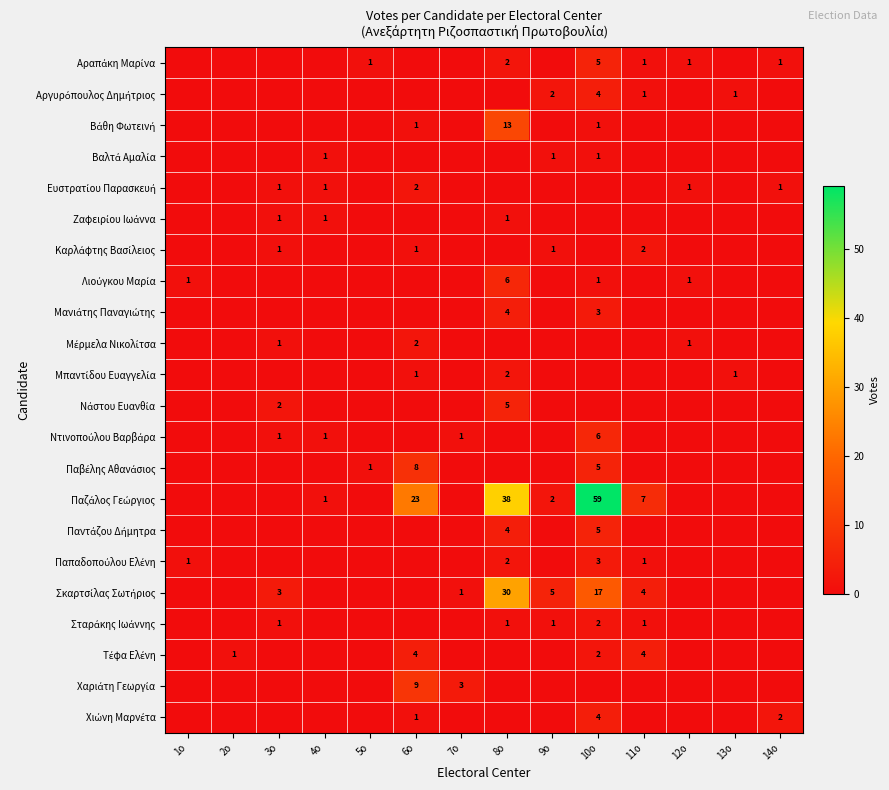

Is the value of Χιώνη Μαρνέτα at 12ο greater than the value of Παντάζου Δήμητρα at 6ο?

No